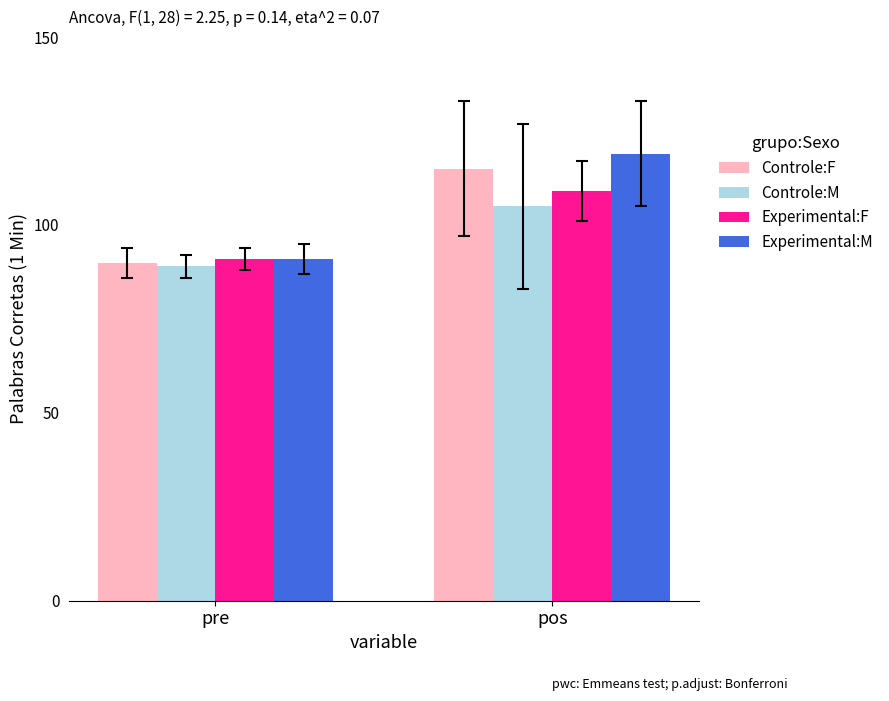

What is the label of the 2nd bar from the right?

pre